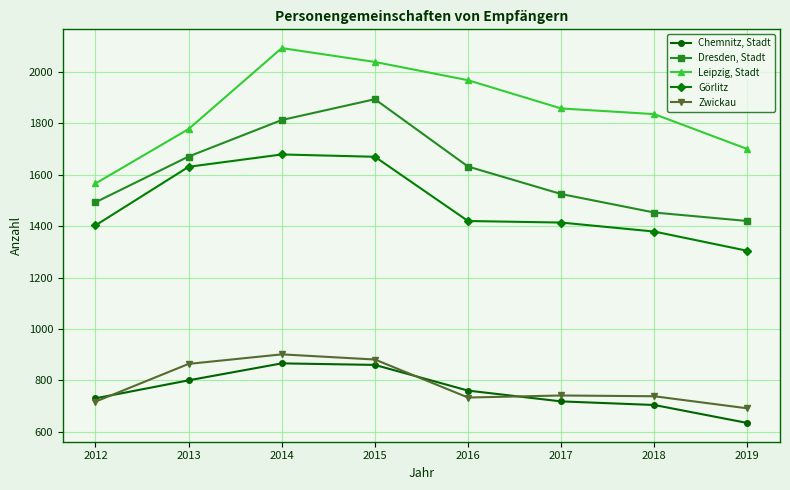

What is the difference between the highest and lowest values at 2017?

1140